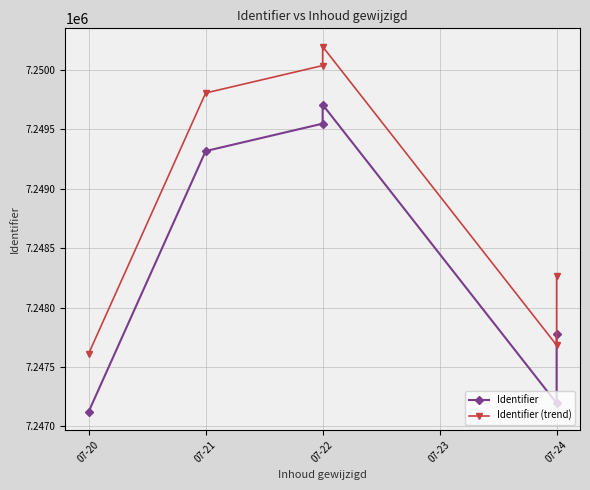

At which label does Identifier first exceed 7249318?

07-22